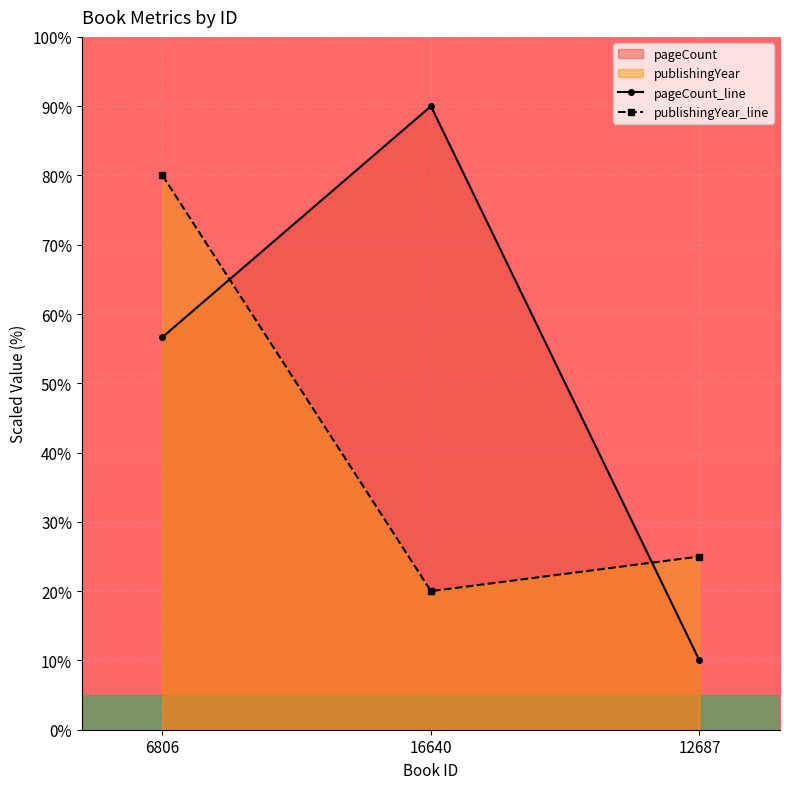

At which label is pageCount_line closest to 49?

6806